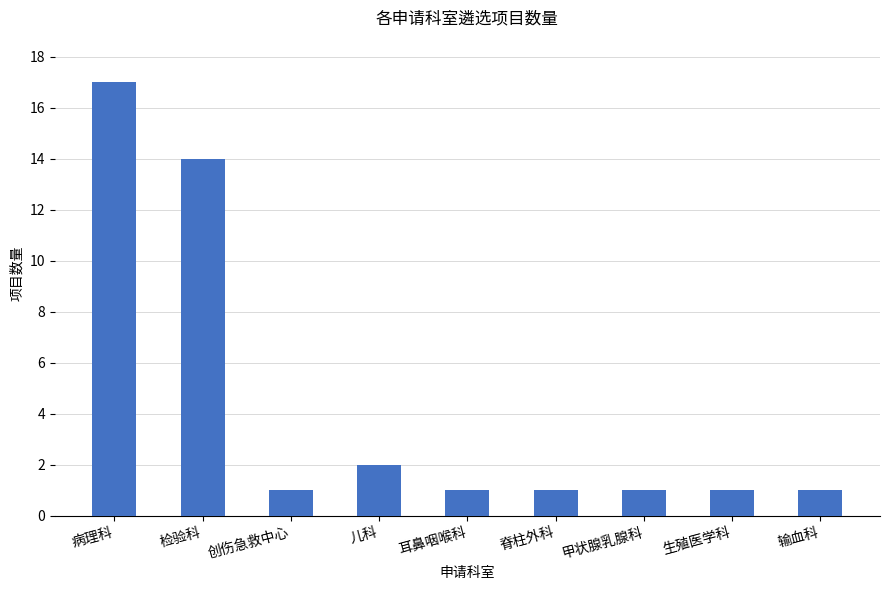

What is the maximum value shown in the chart?

17